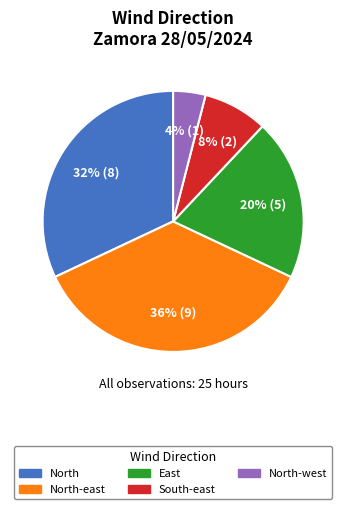

Is there any slice that represents more than half of the pie?

No